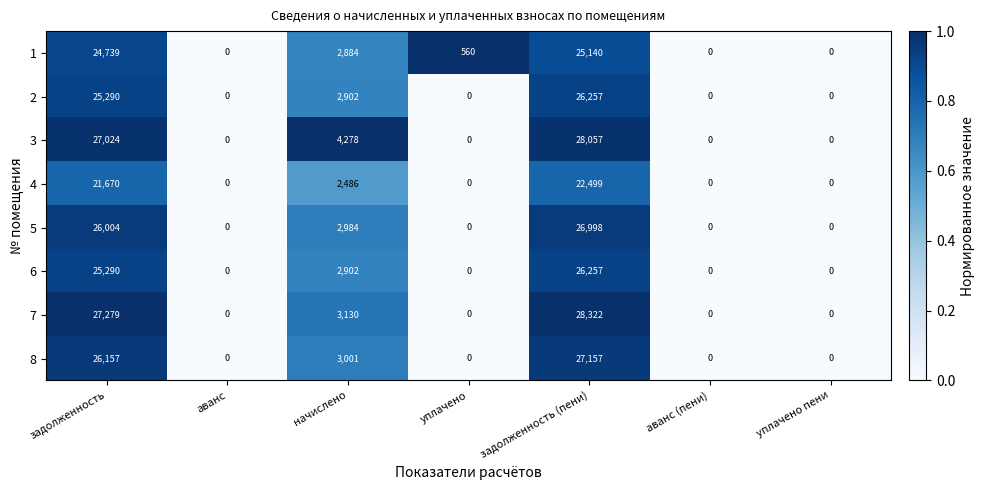

The 2 series shows -11209 at уплачено. True or false?

False